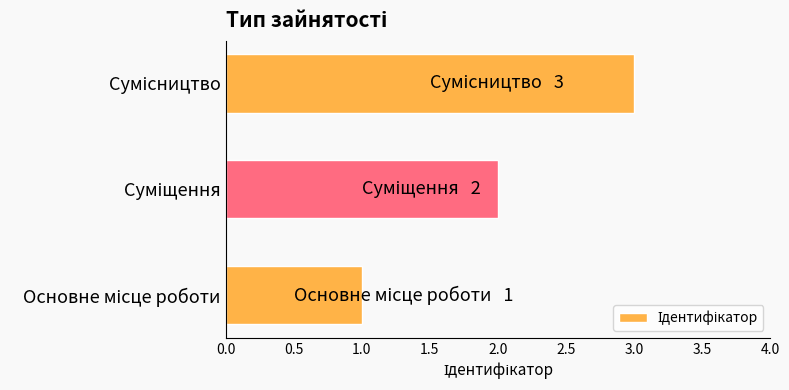

What is the greatest value displayed?

3